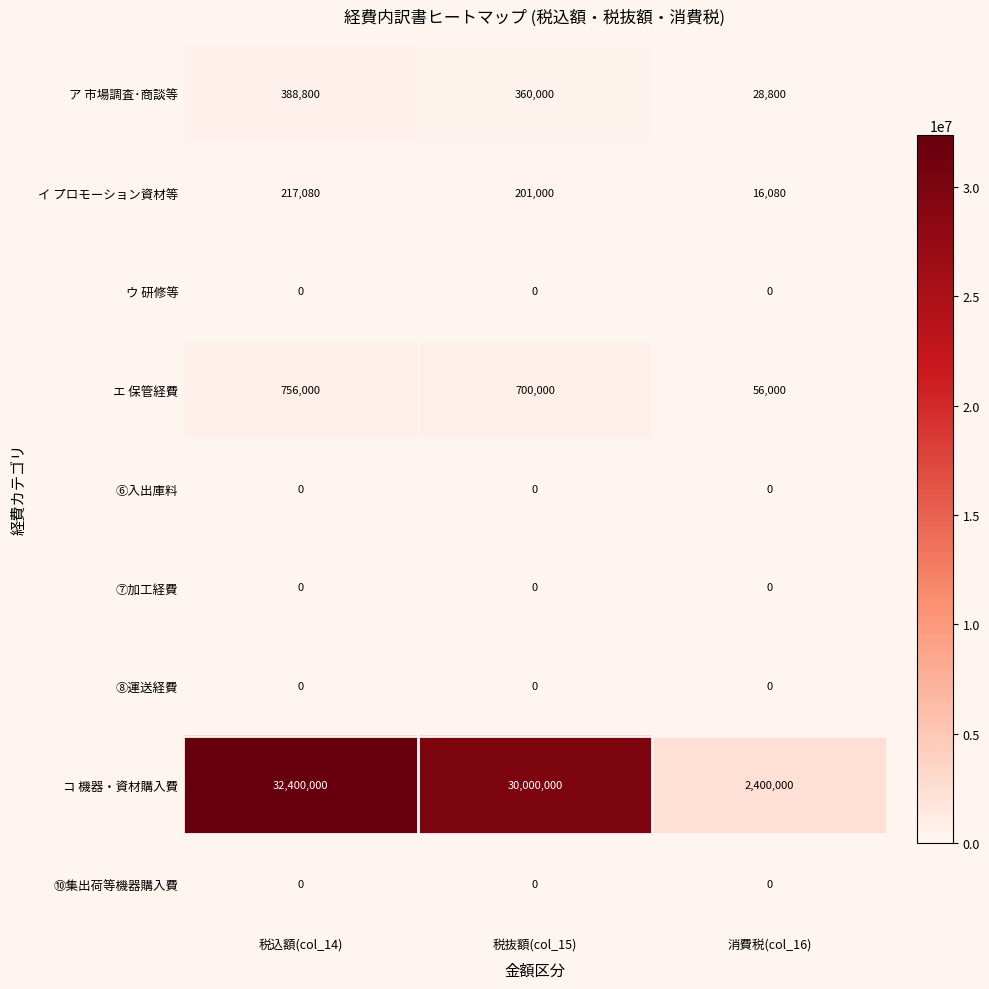

How many series are shown in this chart?

9